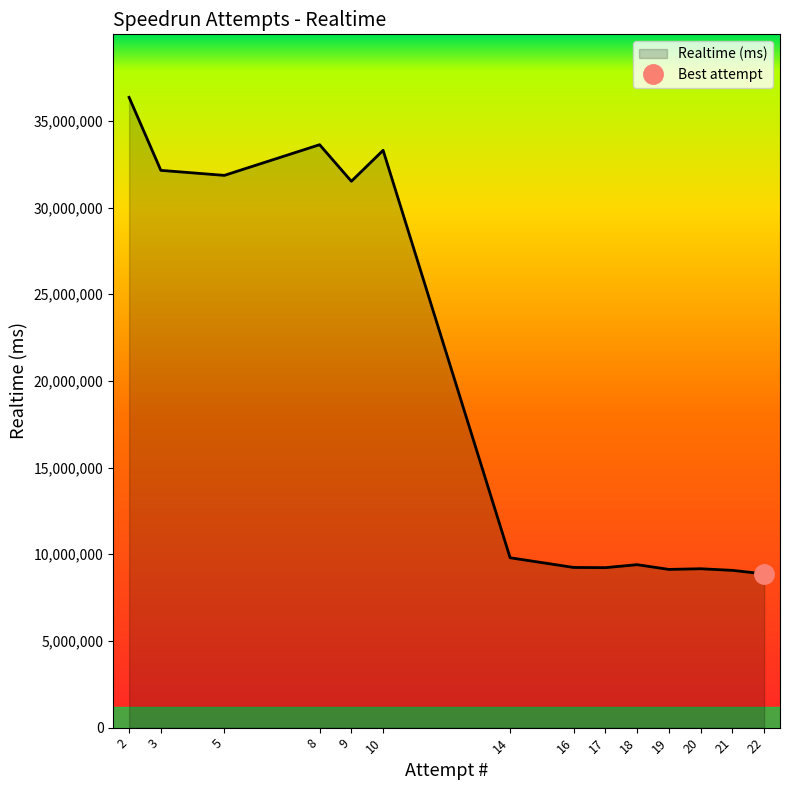

What is the ratio of the value at 10 to the value at 18?

3.5